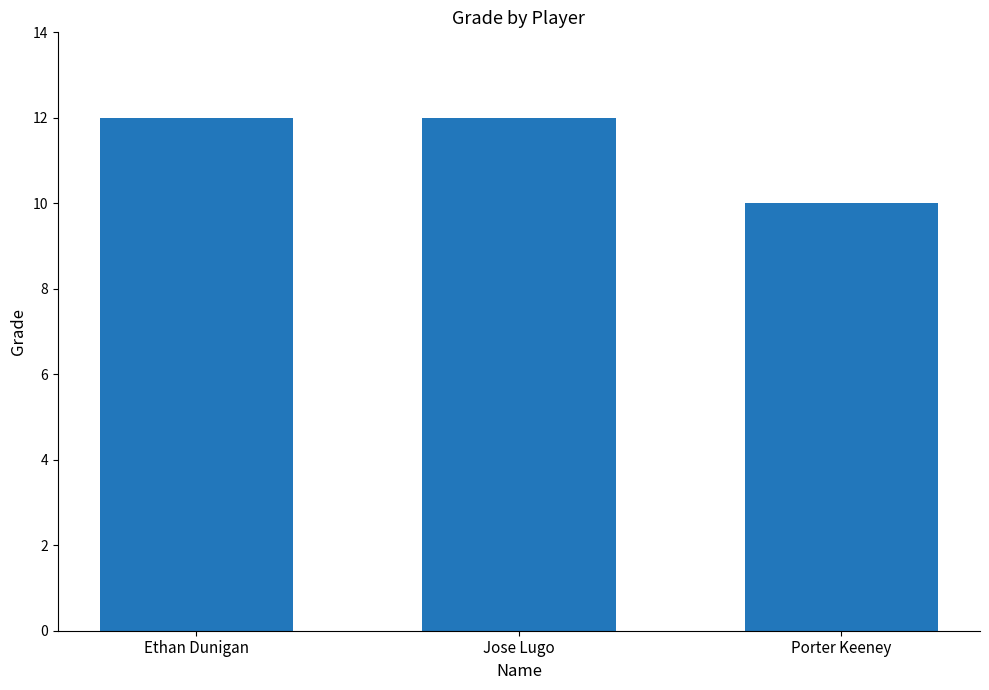

What is the sum of the values at Porter Keeney and Jose Lugo?

22